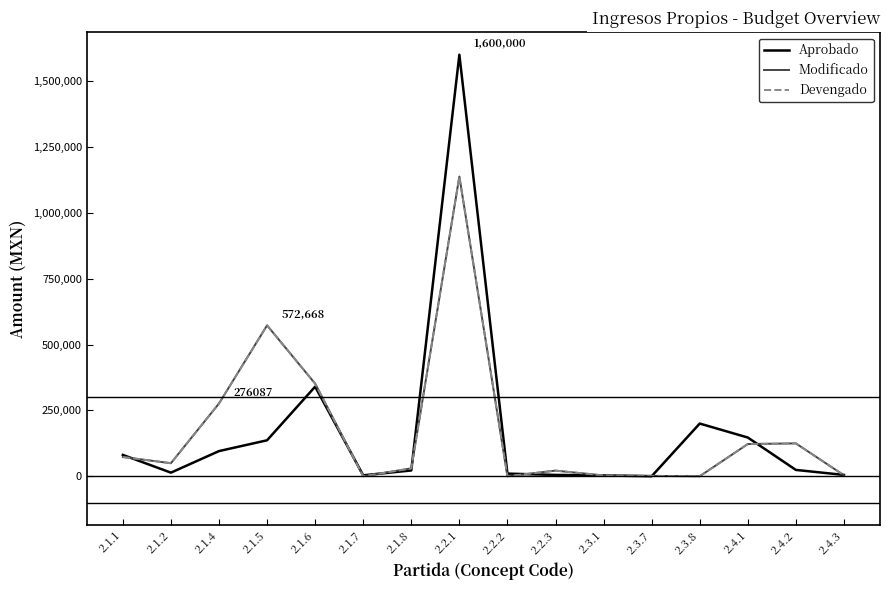

At which label is Aprobado closest to 800000?

2.1.6